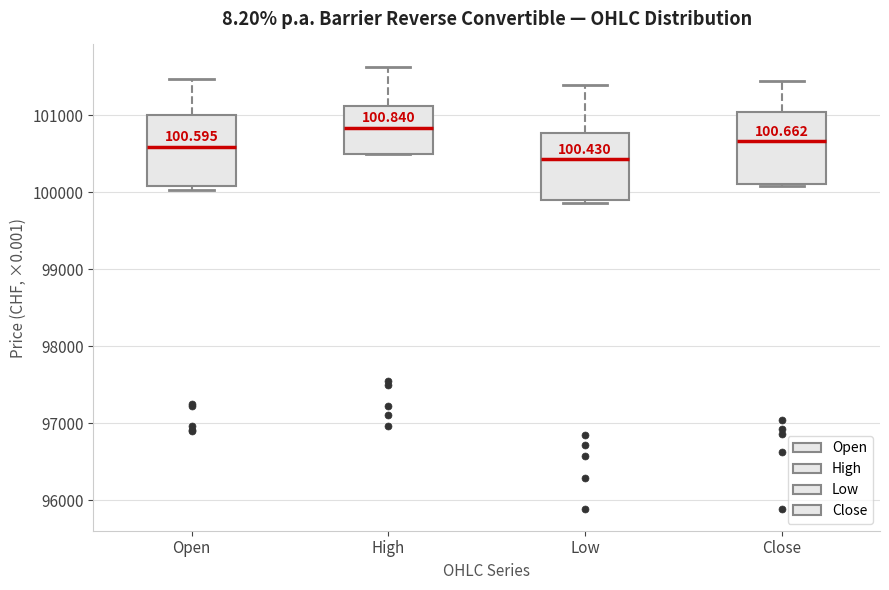

Which box has the lowest median line?

Low